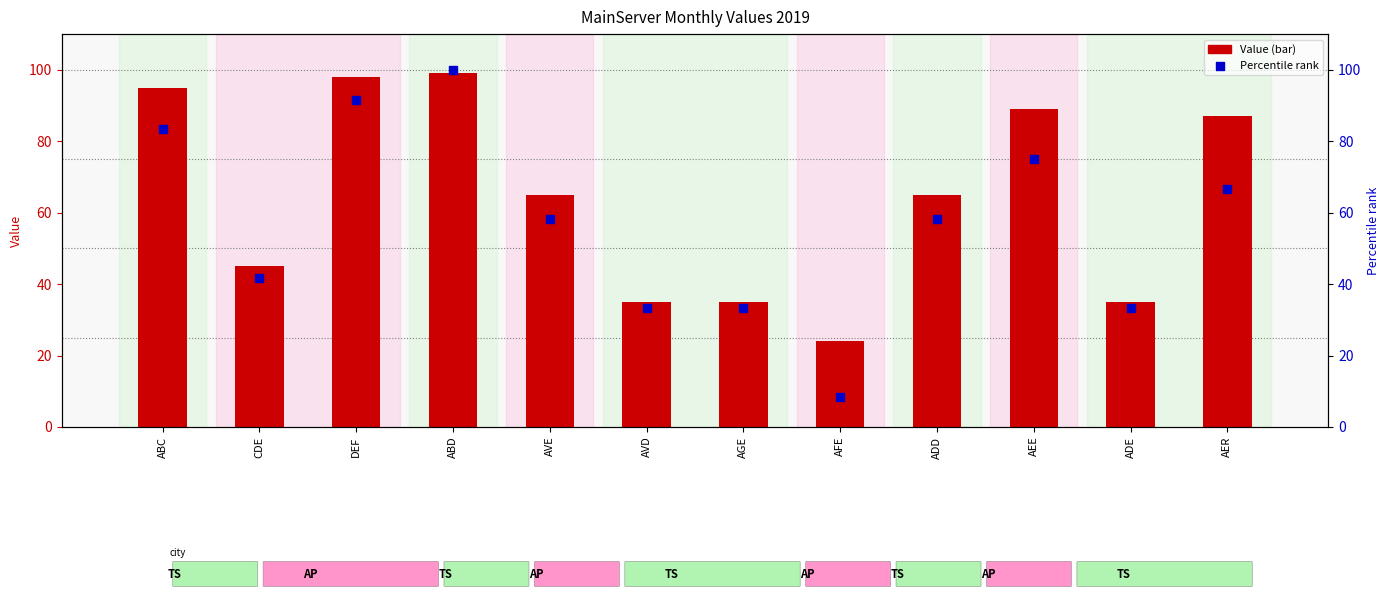

At which category is the sum across all series the highest?

ABD